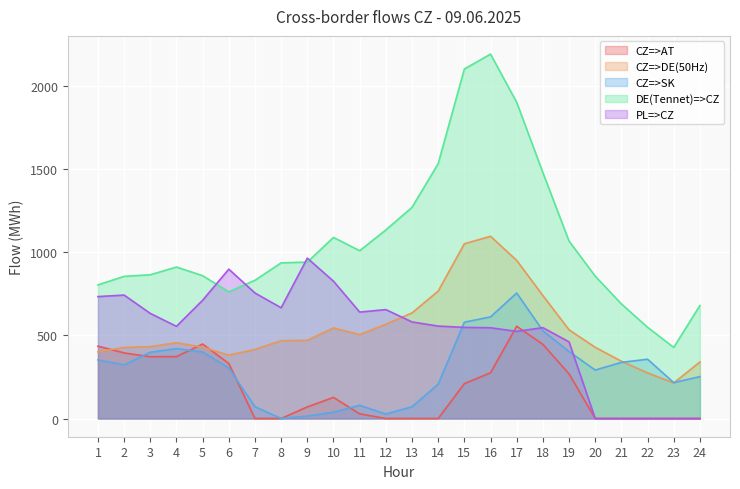

How many values in the PL=>CZ series are below 581?

12